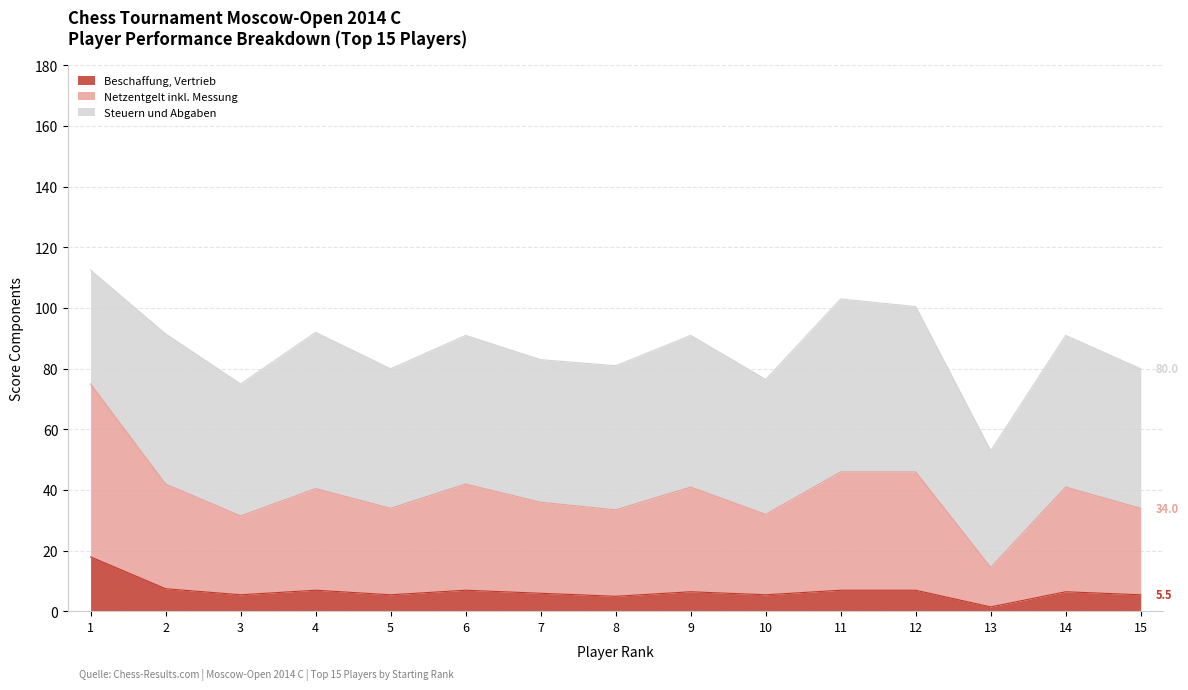

Which label corresponds to the largest value in the chart?

1